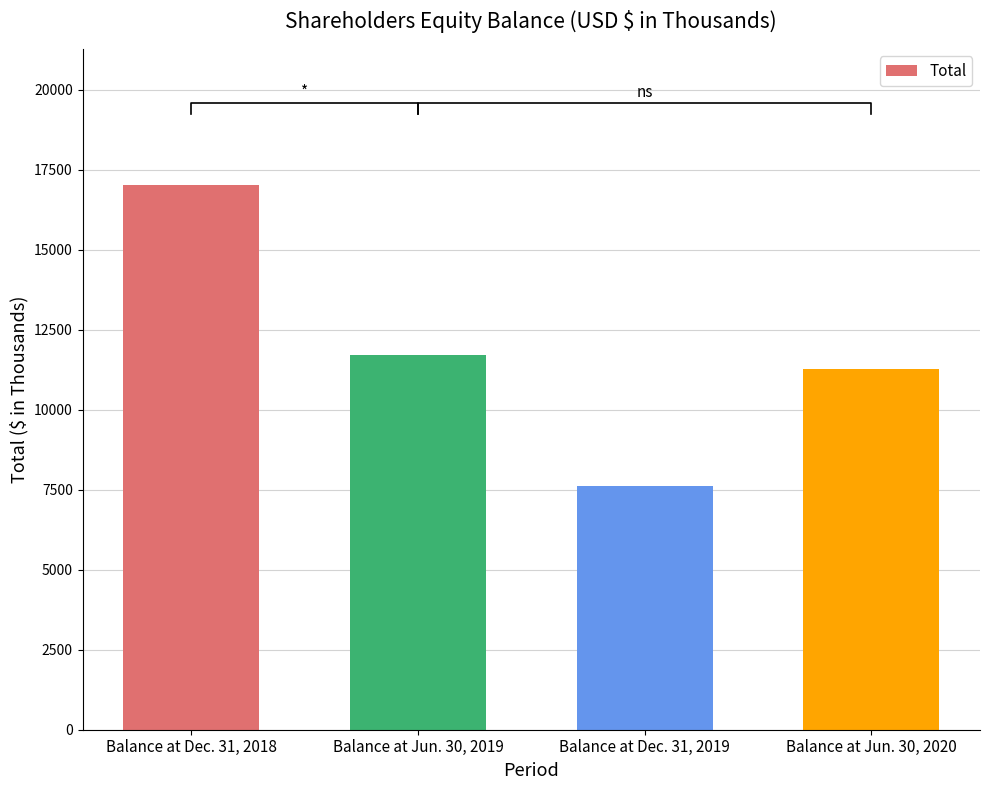

Reading left to right, list all the values displayed in this chart.

Balance at Dec. 31, 2018=17025	Balance at Jun. 30, 2019=11702	Balance at Dec. 31, 2019=7617	Balance at Jun. 30, 2020=11272